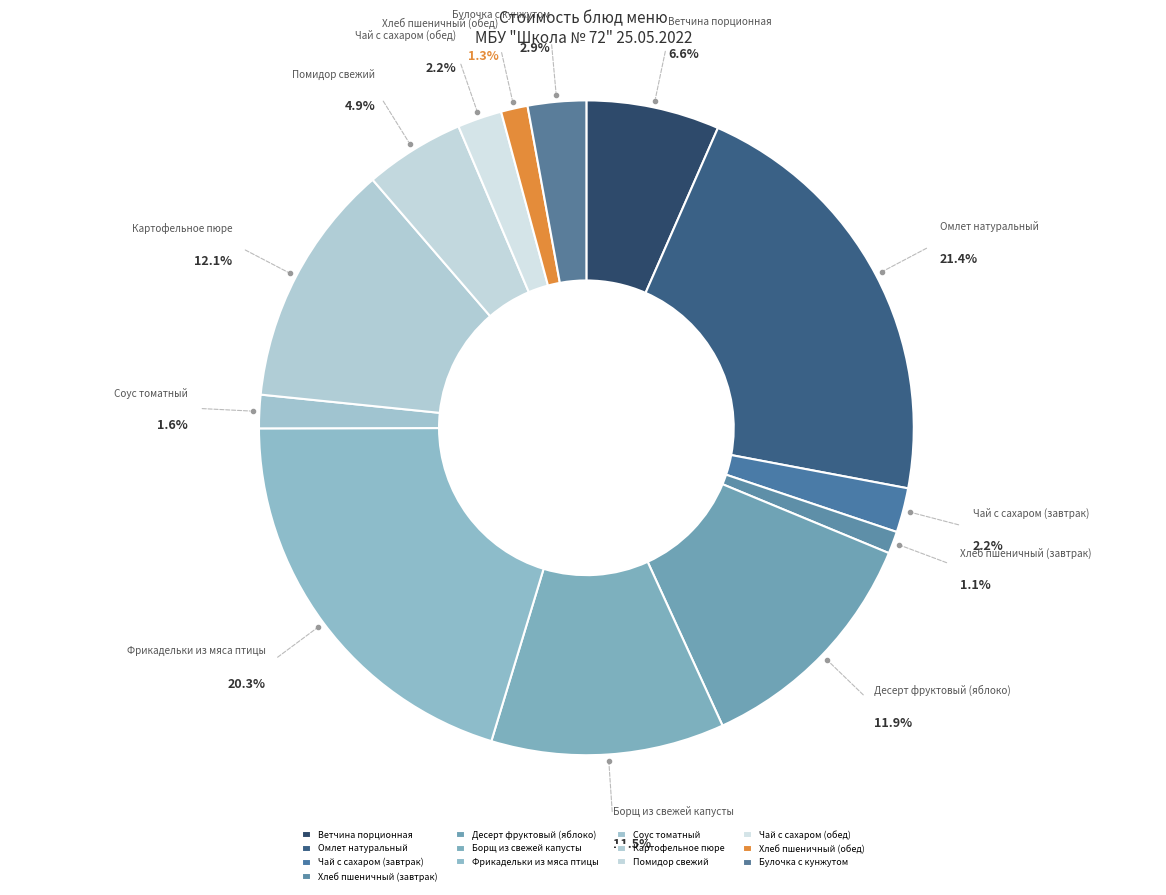

Is Омлет натуральный the majority of the pie?

No